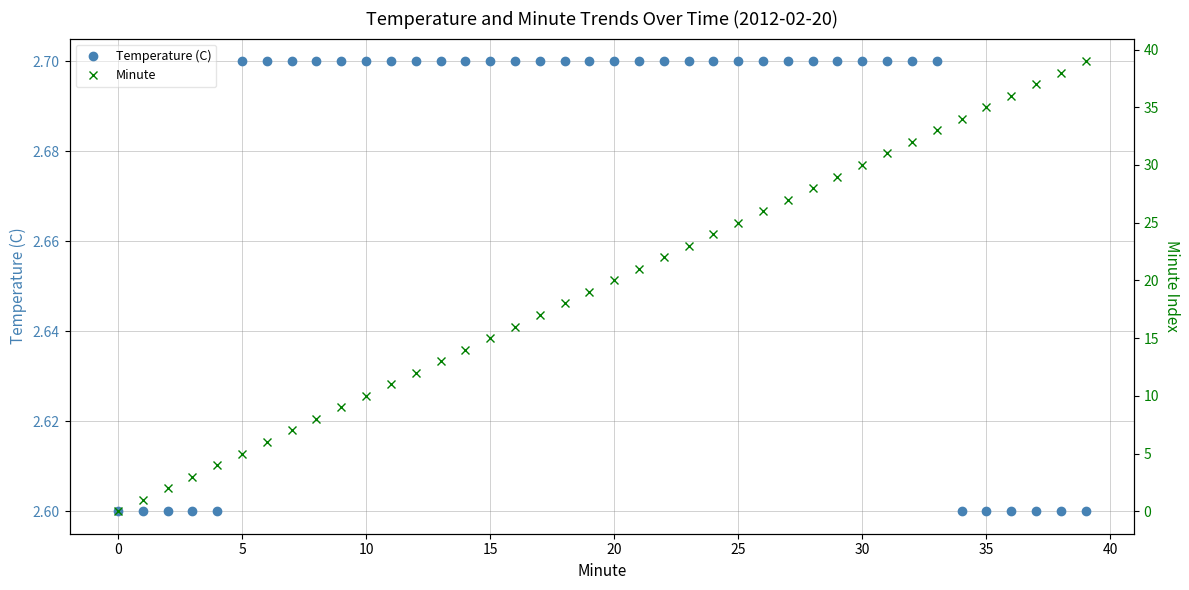

Which has a higher value, 12 or 22?

12